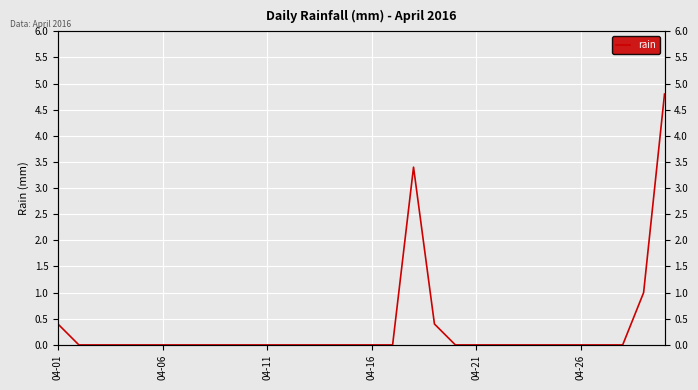

How many values are above zero?

5